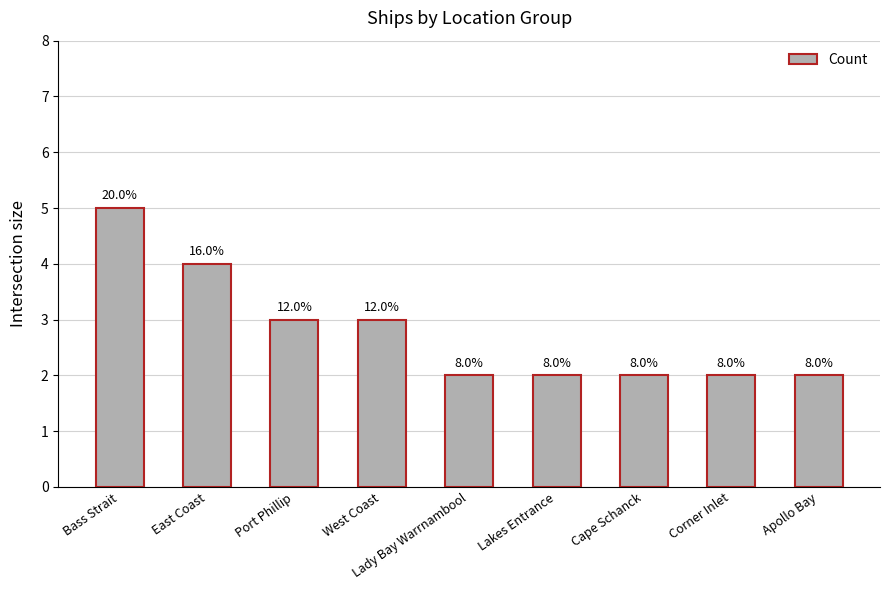

Reading right to left, list all the values displayed in this chart.

Apollo Bay=2	Corner Inlet=2	Cape Schanck=2	Lakes Entrance=2	Lady Bay Warrnambool=2	West Coast=3	Port Phillip=3	East Coast=4	Bass Strait=5